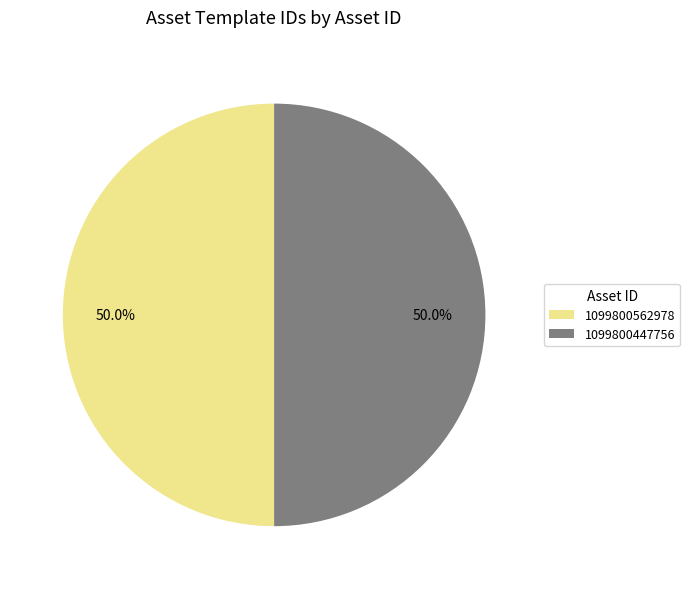

Approximately how many times larger is the value at 1099800447756 compared to 1099800562978?

1.0